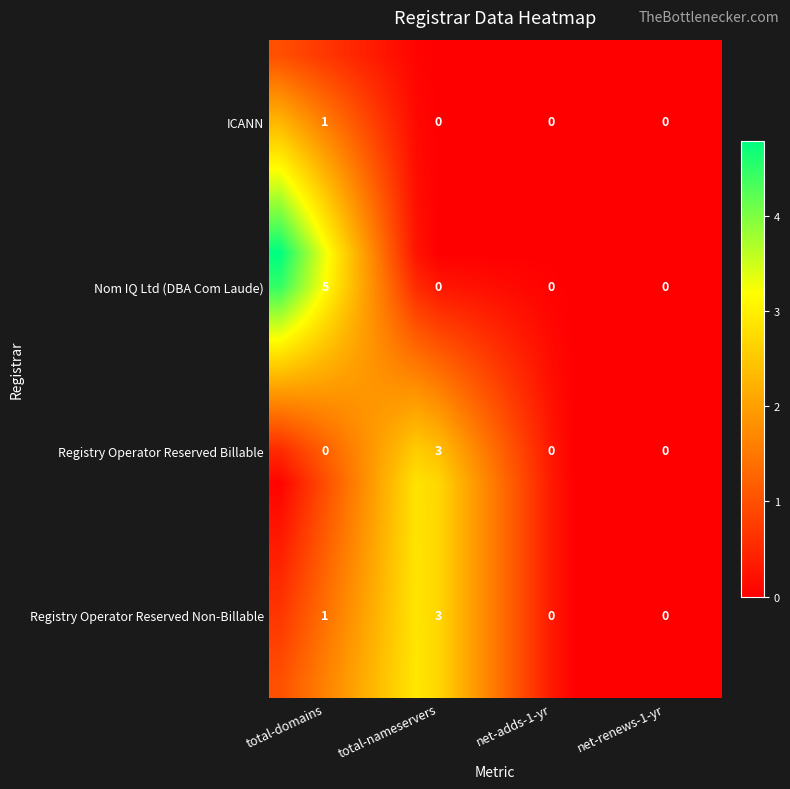

How many distinct data groups are displayed?

20